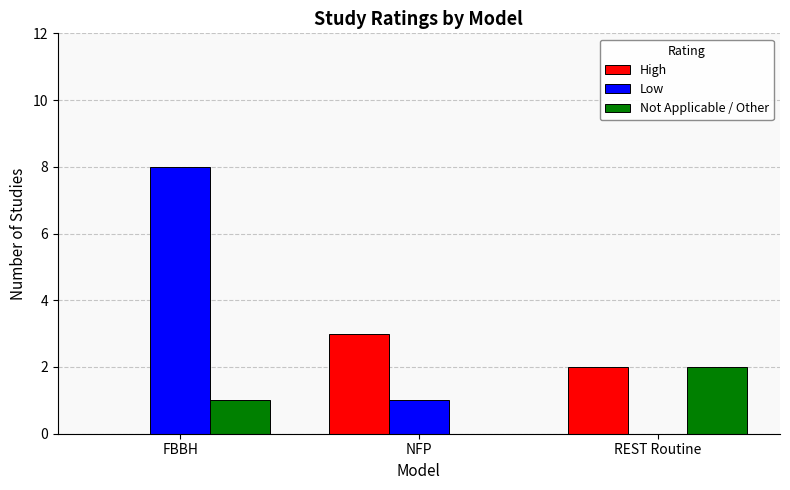

At which category does the chart reach its peak across all series?

FBBH